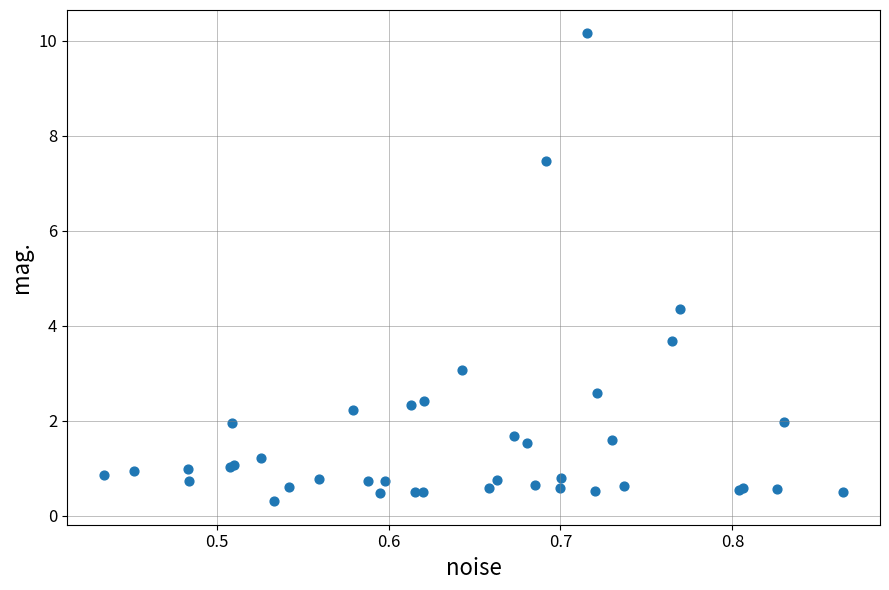

What Y value in the scatter plot is closest to 5?

4.4